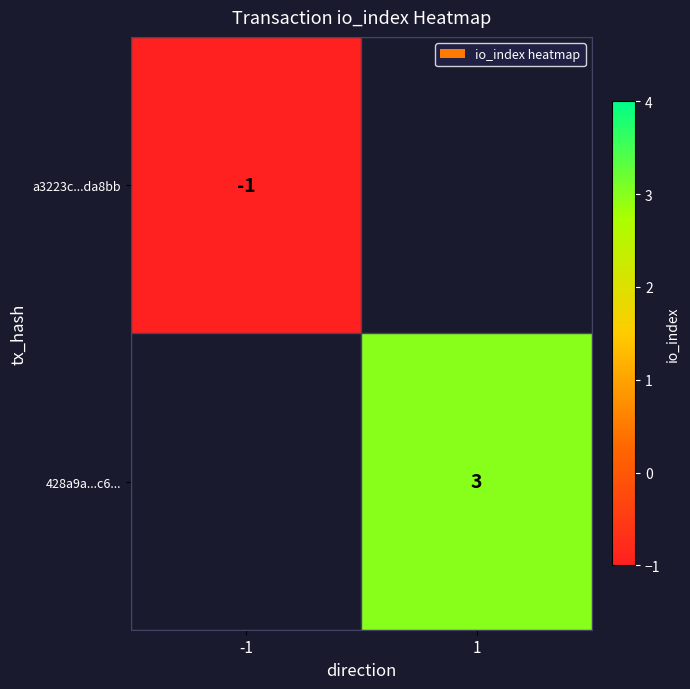

The 428a9a...c6... series shows 3 at 1. True or false?

True